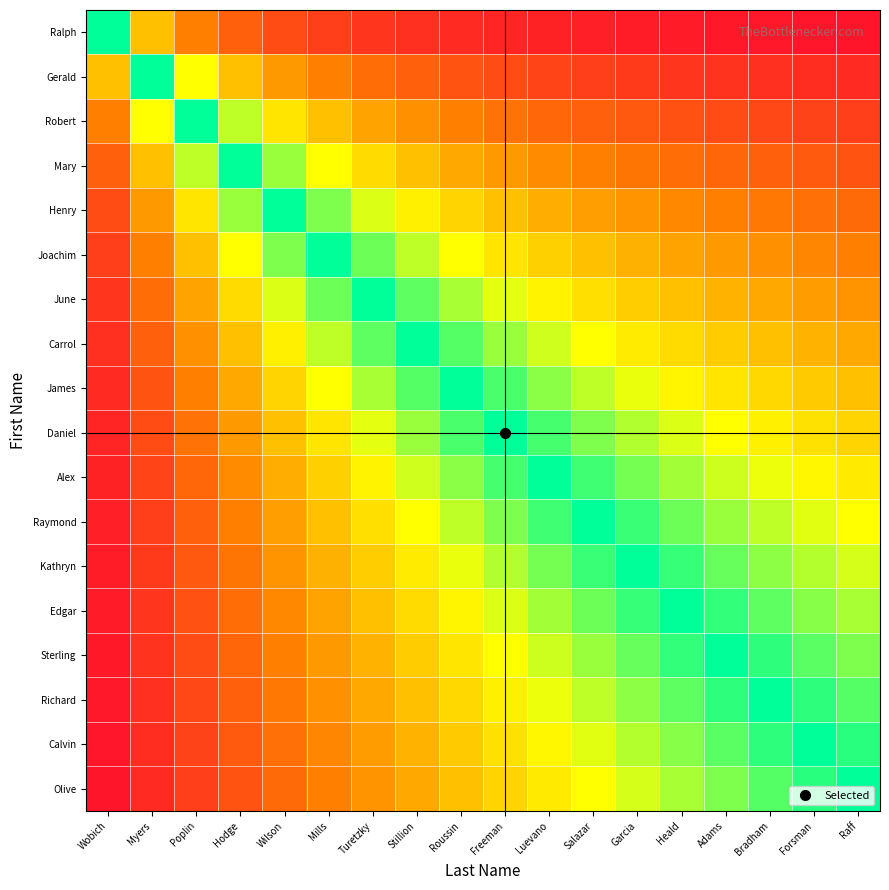

How many distinct data groups are displayed?

18